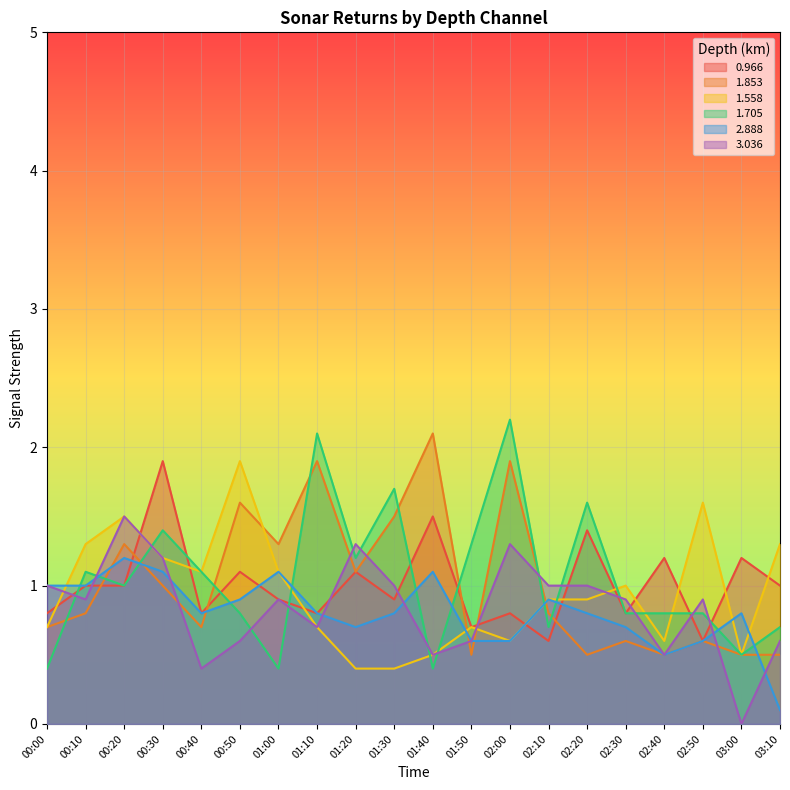

Reading right to left, extract all data points from this chart.

0.966: 1.0	1.2	0.6	1.2	0.8	1.4	0.6	0.8	0.7	1.5	0.9	1.1	0.8	0.9	1.1	0.8	1.9	1.0	1.0	0.8
1.853: 0.5	0.5	0.6	0.5	0.6	0.5	0.8	1.9	0.5	2.1	1.5	1.1	1.9	1.3	1.6	0.7	1.0	1.3	0.8	0.7
1.558: 1.3	0.5	1.6	0.6	1.0	0.9	0.9	0.6	0.7	0.5	0.4	0.4	0.7	1.1	1.9	1.1	1.2	1.5	1.3	0.7
1.705: 0.7	0.5	0.8	0.8	0.8	1.6	0.7	2.2	1.3	0.4	1.7	1.2	2.1	0.4	0.8	1.1	1.4	1.0	1.1	0.4
2.888: 0.1	0.8	0.6	0.5	0.7	0.8	0.9	0.6	0.6	1.1	0.8	0.7	0.8	1.1	0.9	0.8	1.1	1.2	1.0	1.0
3.036: 0.6	0.0	0.9	0.5	0.9	1.0	1.0	1.3	0.6	0.5	1.0	1.3	0.7	0.9	0.6	0.4	1.2	1.5	0.9	1.0